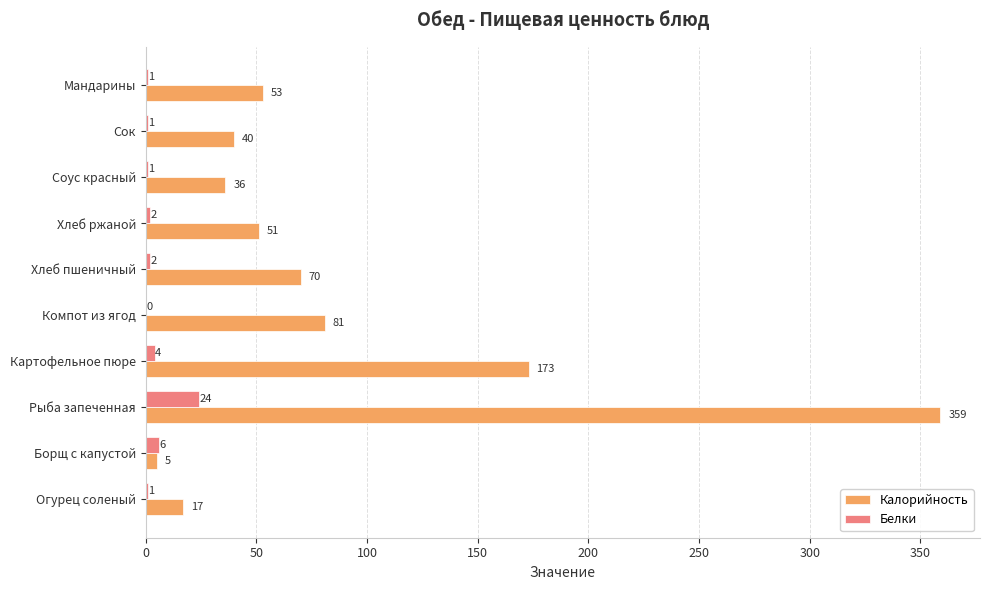

At which category is the sum across all series the highest?

Рыба запеченная